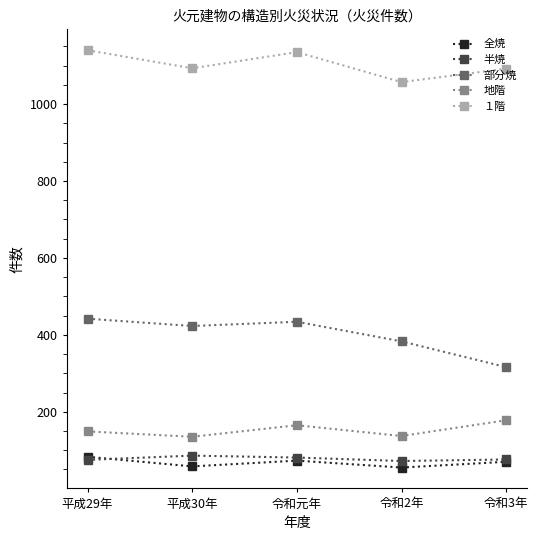

What is the greatest value displayed?

1140